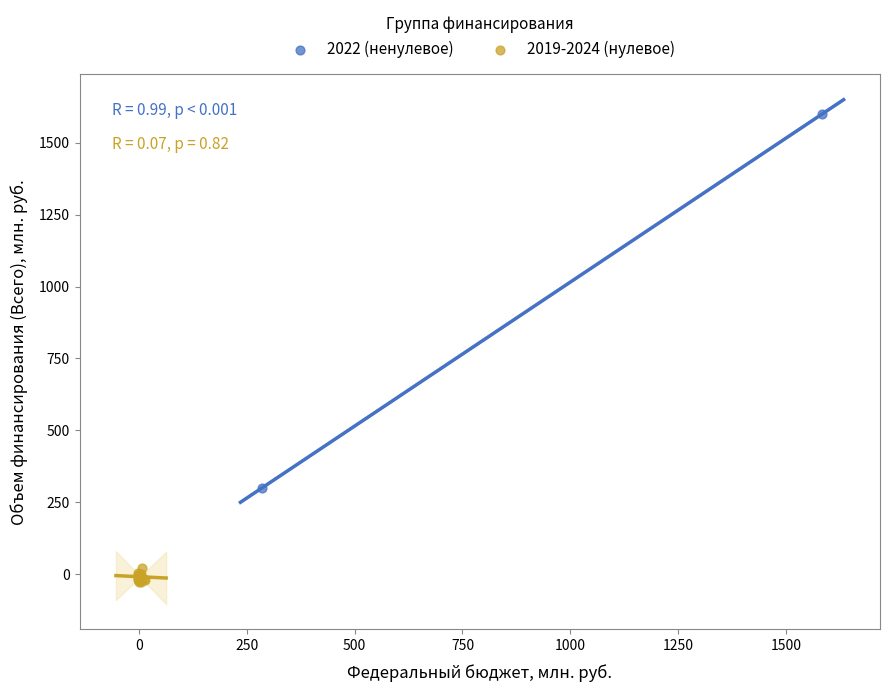

What are all the series names shown in the legend?

2022 (ненулевое), 2019-2024 (нулевое)